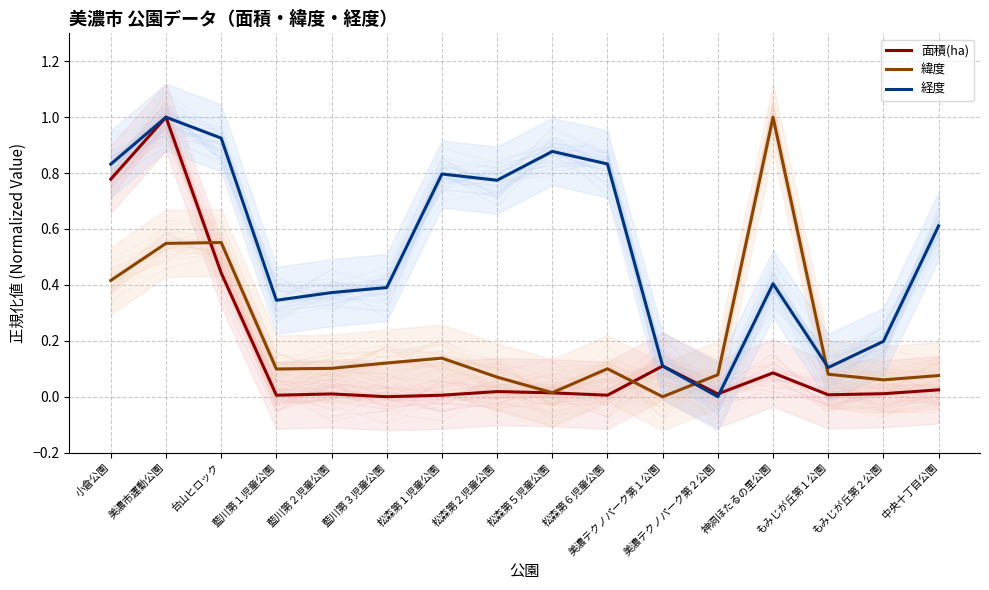

What are all the series names shown in the legend?

面積(ha), 緯度, 経度